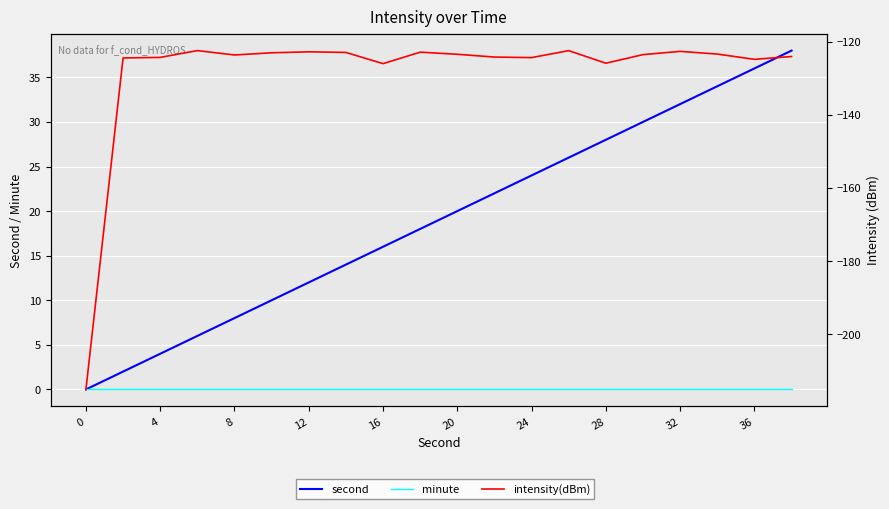

True or false: intensity(dBm) and second intersect in this chart.

False